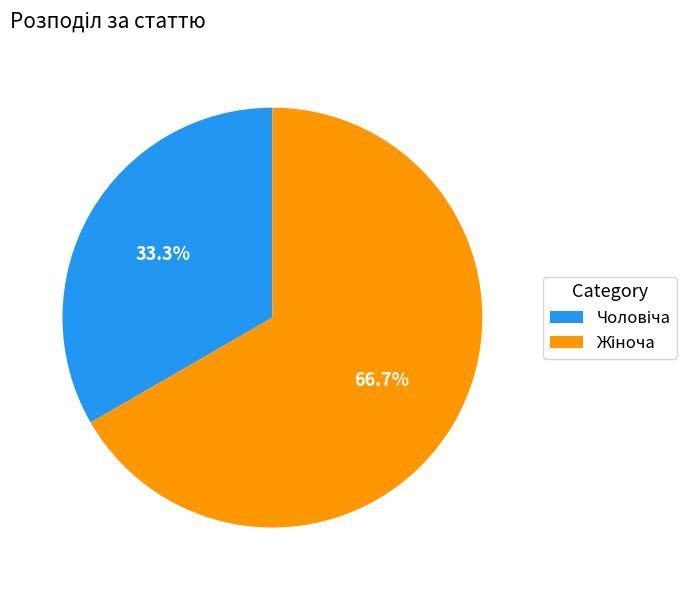

Is there any slice that represents more than half of the pie?

Yes